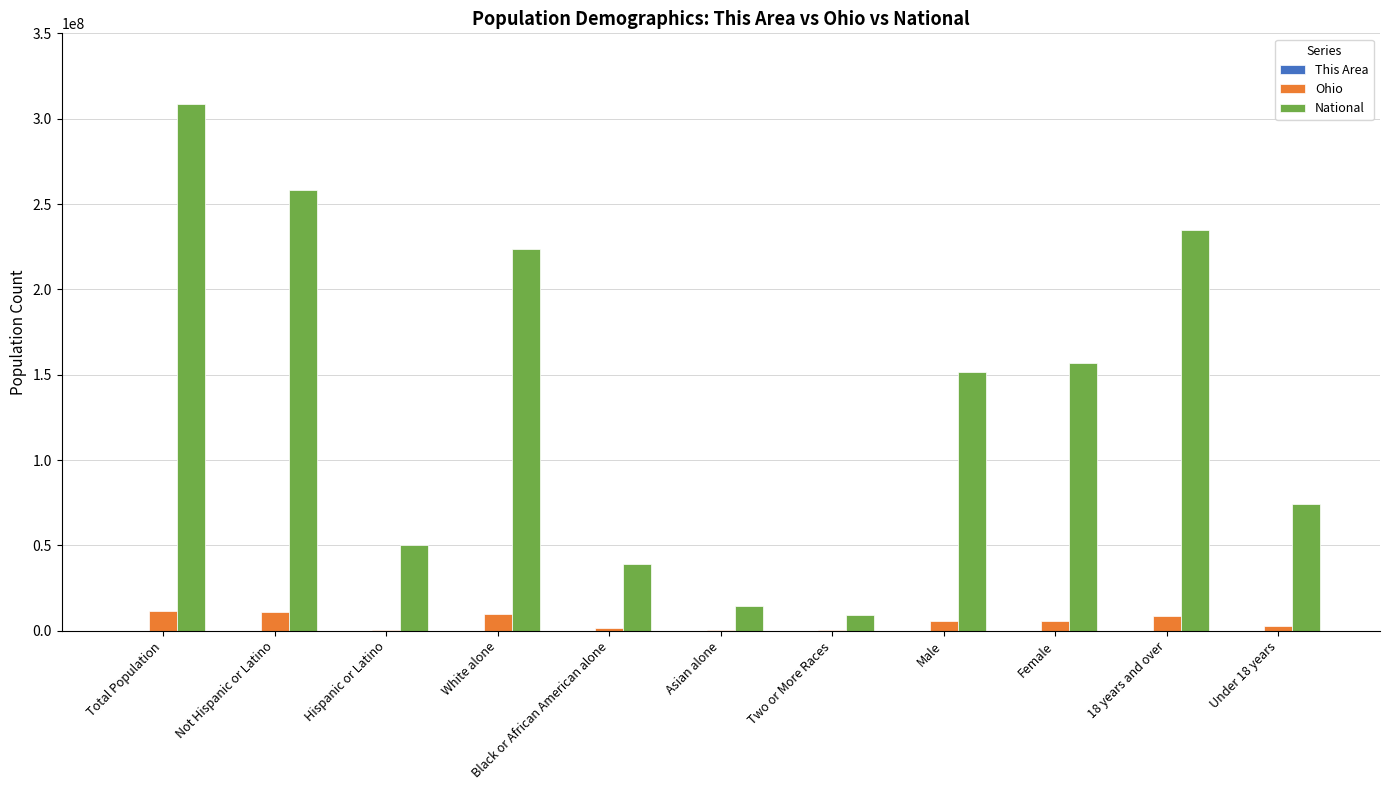

Which series has the largest total across all categories?

National